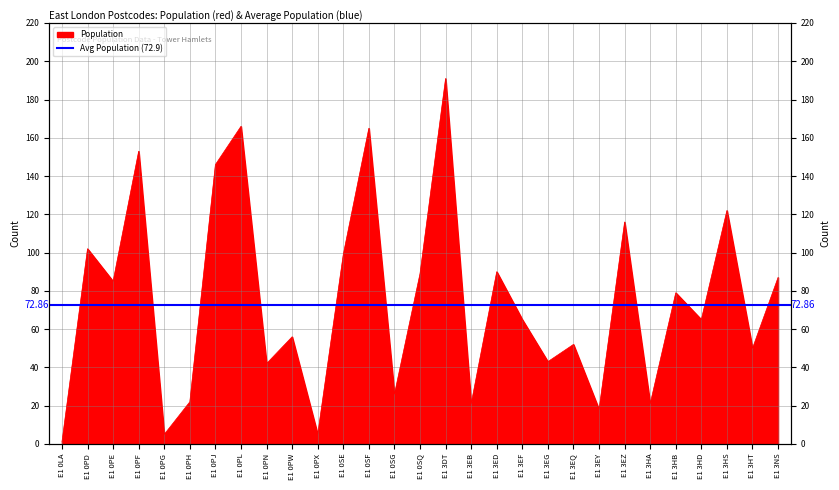

What is the difference between the maximum and minimum values?

190